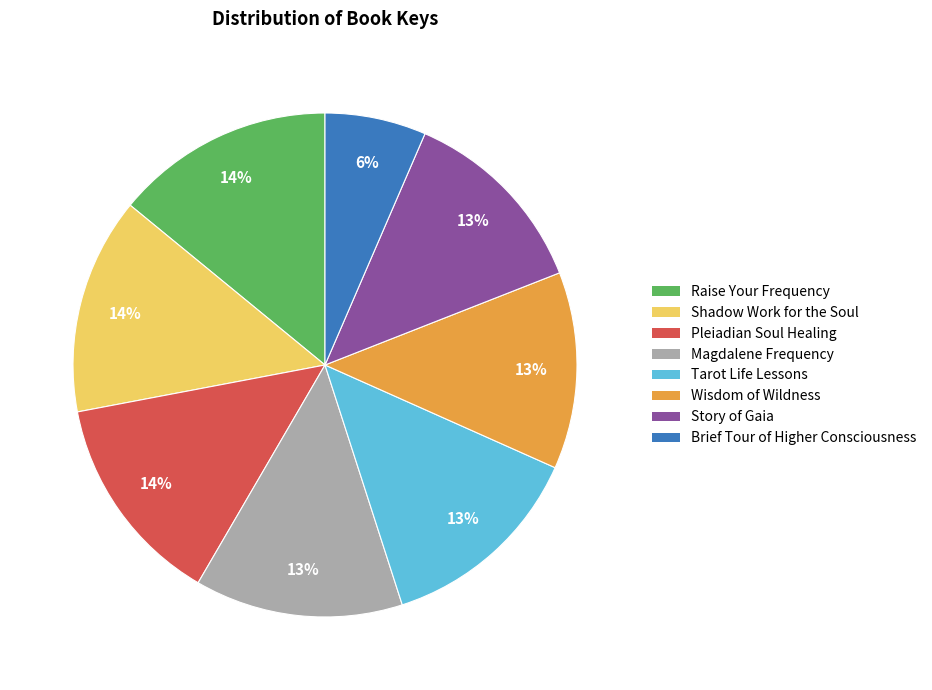

Combined, do Tarot Life Lessons and Shadow Work for the Soul account for over 50%?

No